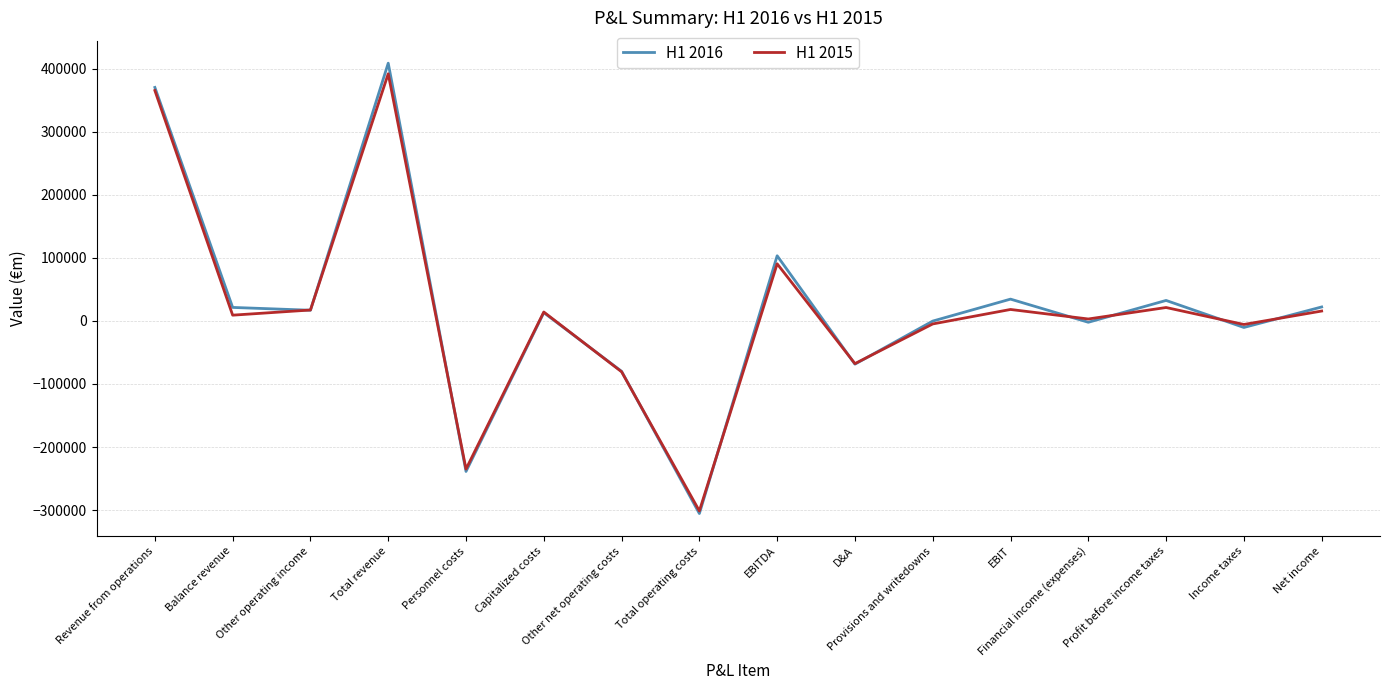

What is the approximate value of H1 2016 at EBITDA?

103402